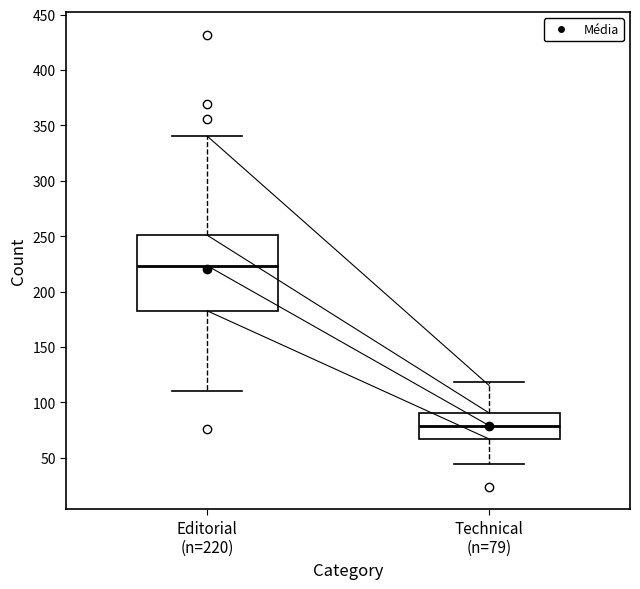

Reading left to right, transcribe this box plot: for each box, give where its median line is, the range the box spans, and where its two whiskers end, as read against the y-axis. The values are not printed on the chart, so give them approximately, as read against the axis.

Editorial (n=220): median 225, box 185 to 250, whiskers 110 to 340
Technical (n=79): median 80, box 65 to 90, whiskers 45 to 120